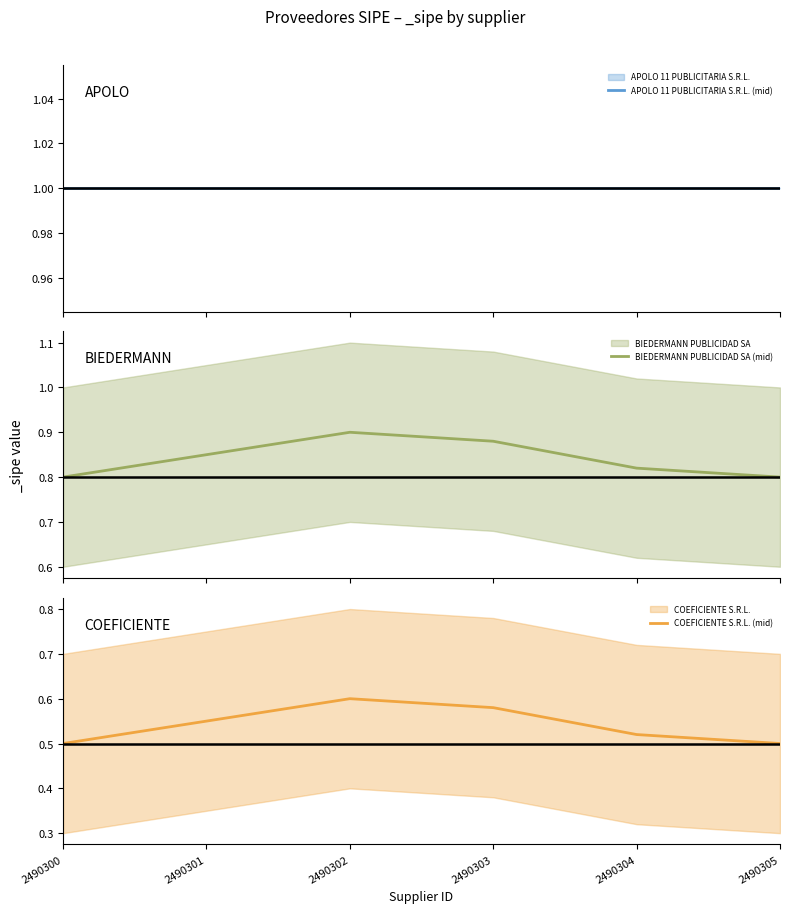

What is the value of the COEFICIENTE S.R.L. (mid) point at the 6th from the left?

0.5